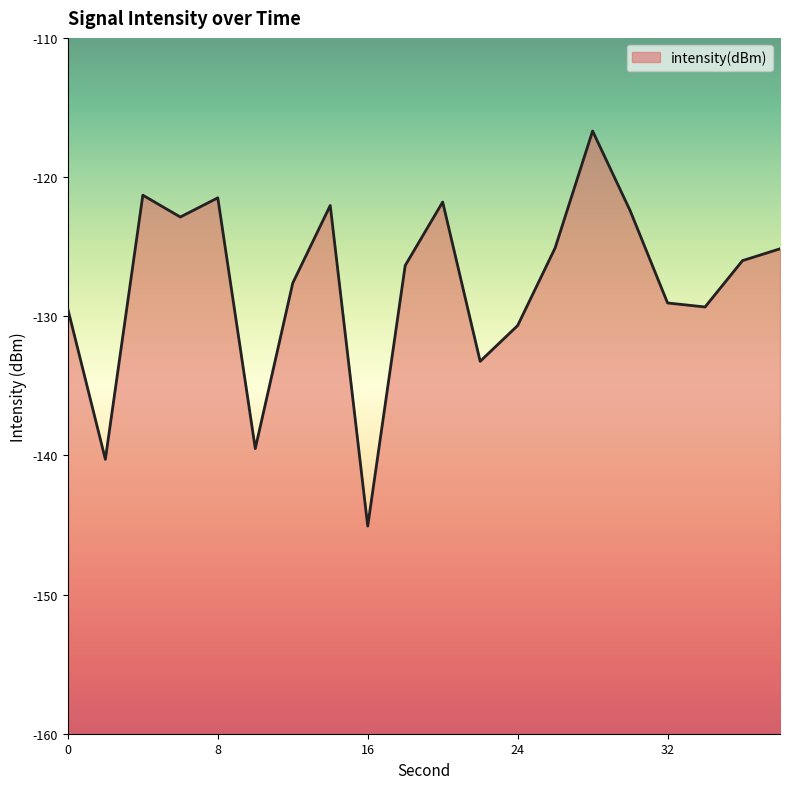

How many values are below -126?

11